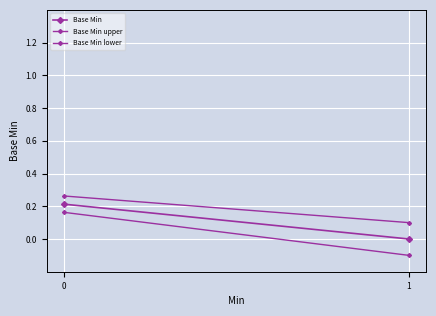

Rank the series at 1 from lowest to highest value.

Base Min lower, Base Min, Base Min upper